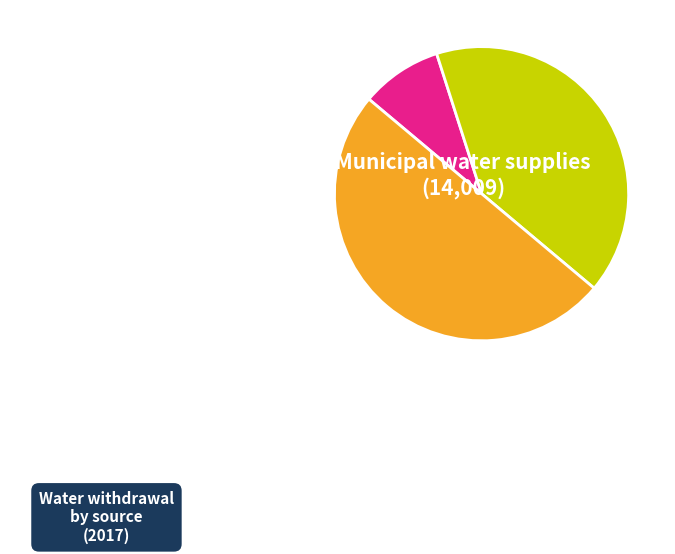

How many segments does this pie chart have?

3